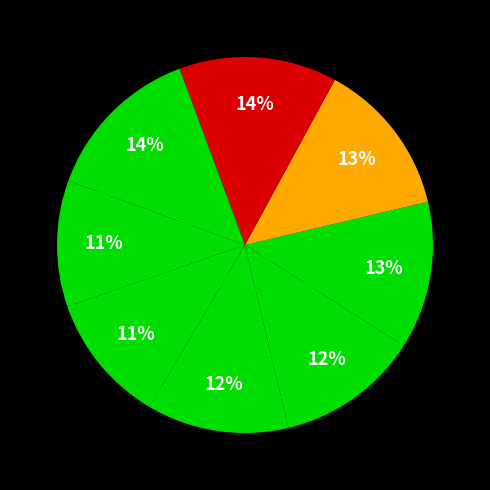

Rank the categories by value from highest to lowest.

Hausner Patrik, Hubáček Petr, Hladík Matěj, LeDuc Manh, Chalupa Tomáš, Gordon Matěj, Veselý Martin, Ntemo Armin